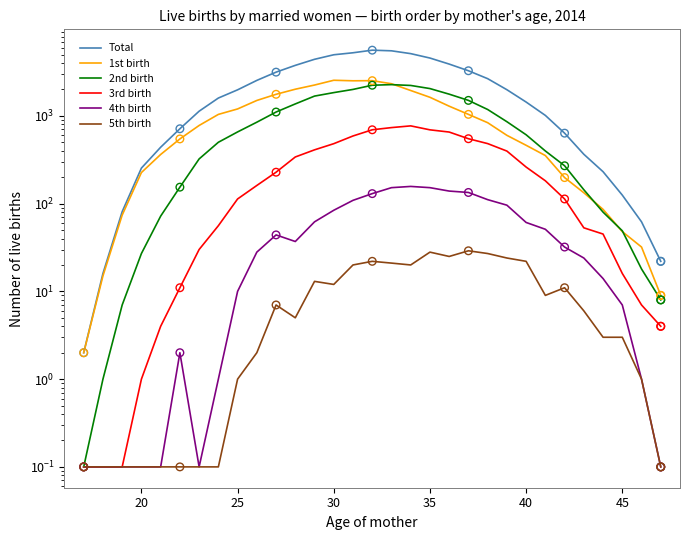

At how many categories does at least one series exceed 5178?

3